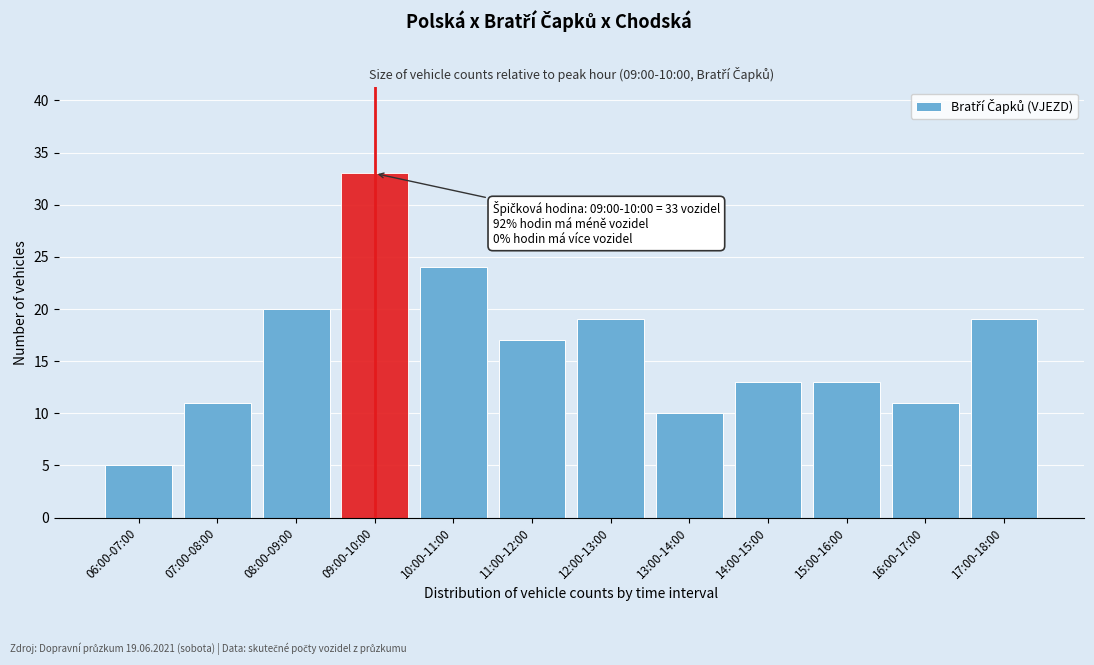

Reading right to left, transcribe all the data shown in this chart.

19	11	13	13	10	19	17	24	33	20	11	5